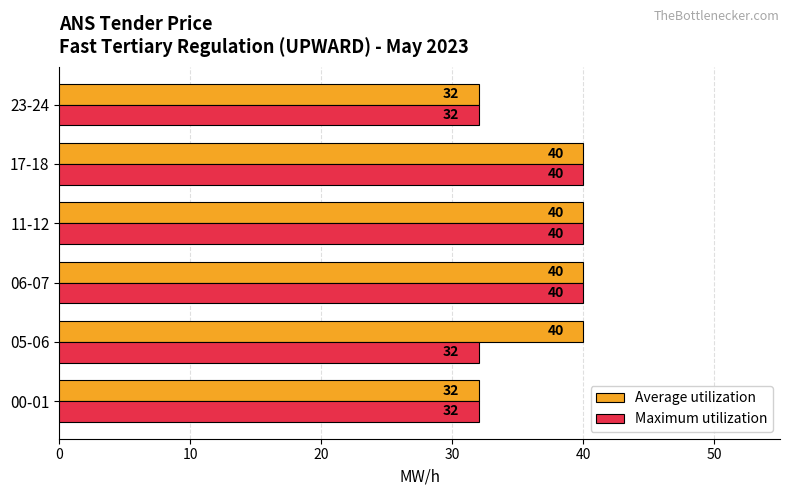

What is the difference between the maximum and minimum values in the Average utilization series?

8